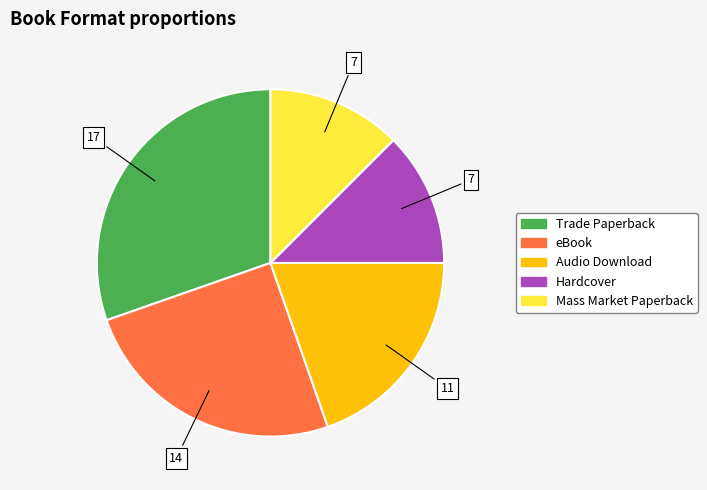

Count the number of slices in the pie.

5